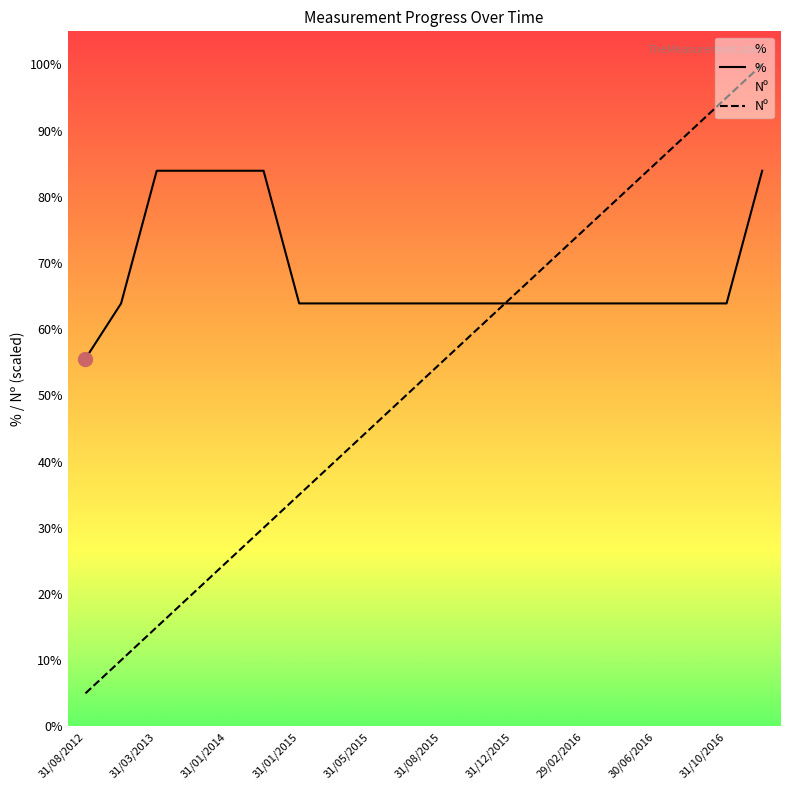

What is the difference between the second highest and second lowest values in the Nº series?

85.0